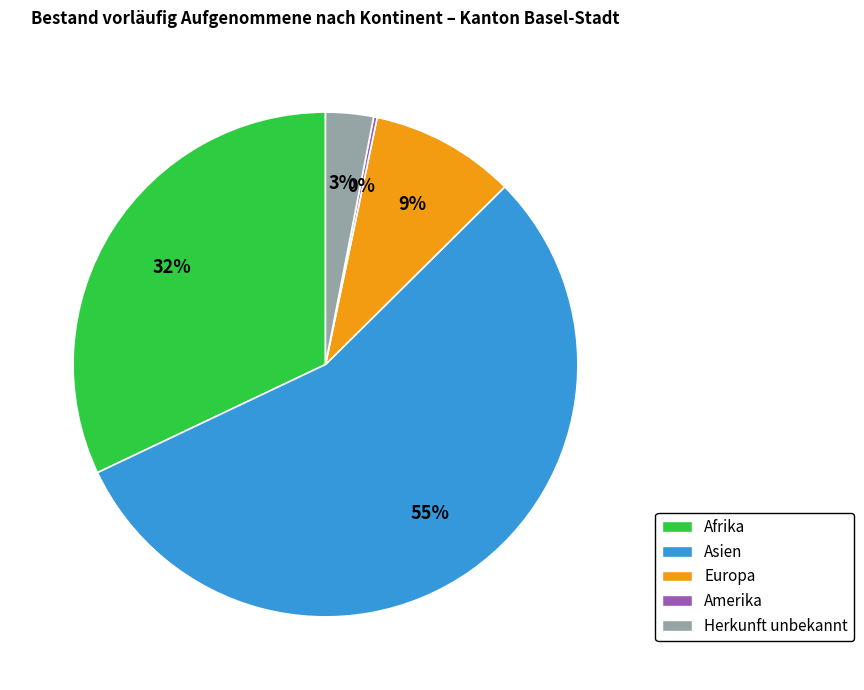

Is there a majority slice in this chart?

Yes